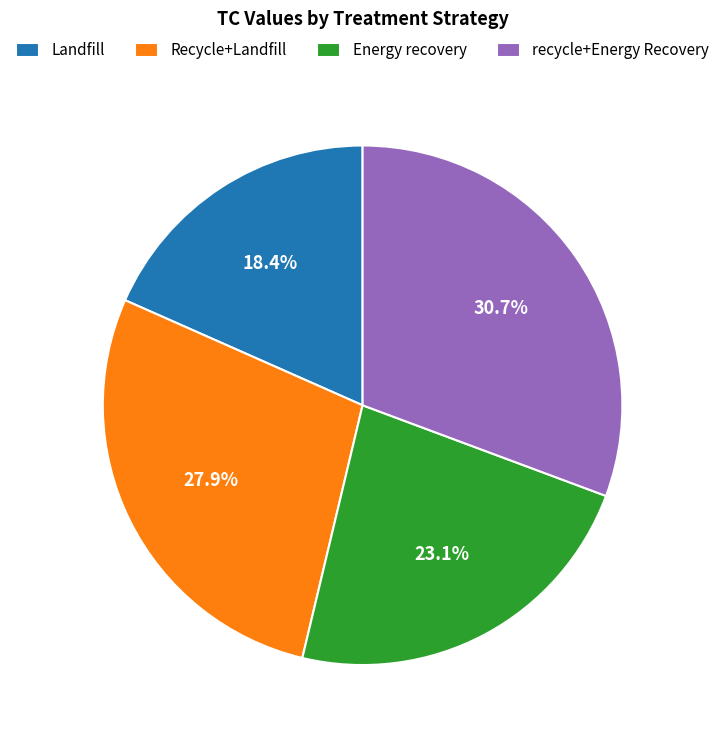

Combined, do Energy recovery and recycle+Energy Recovery account for over 50%?

Yes